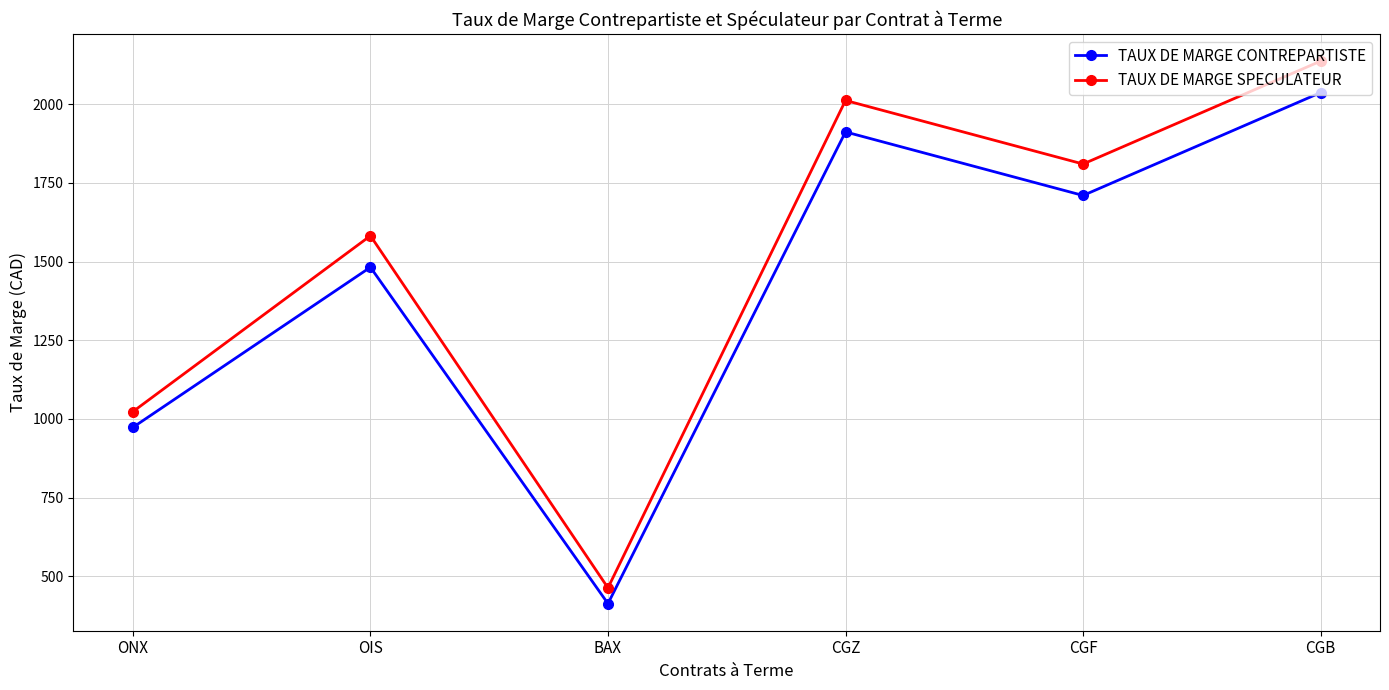

What is the difference between the highest and lowest values at BAX?

50